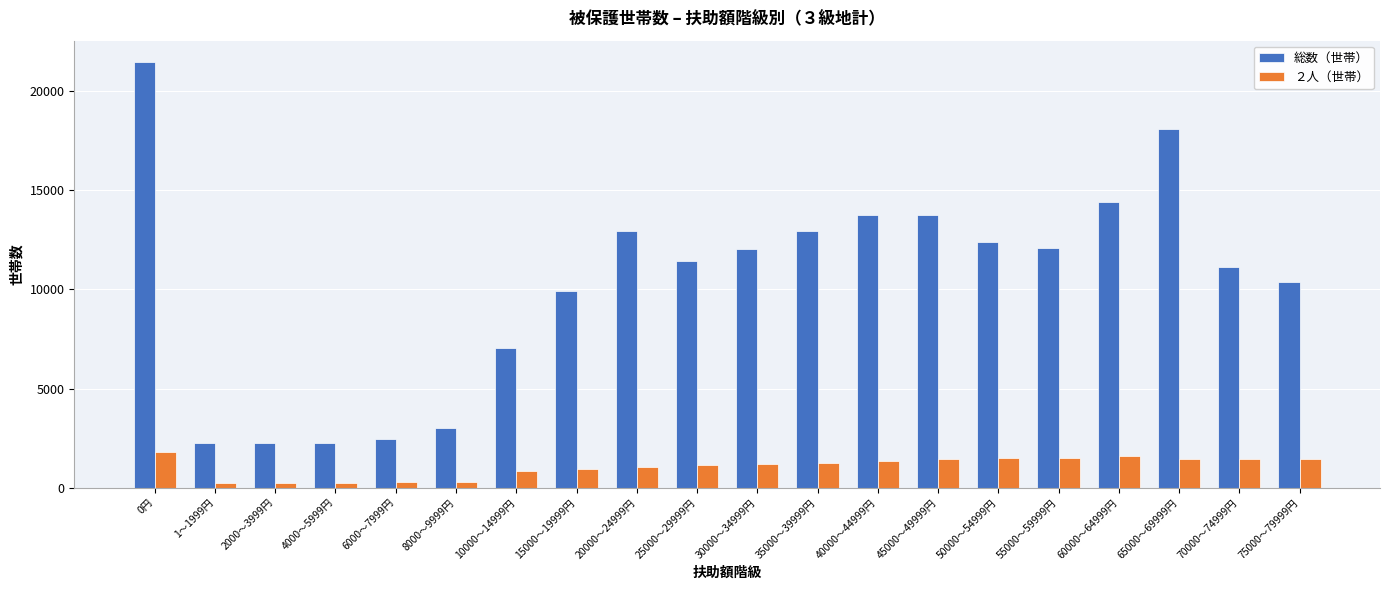

How many groups of bars are there?

20